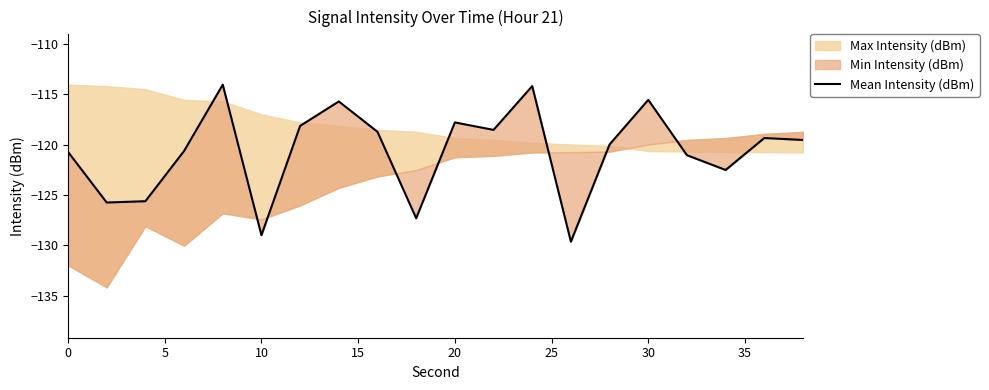

What is the average value?

-120.7